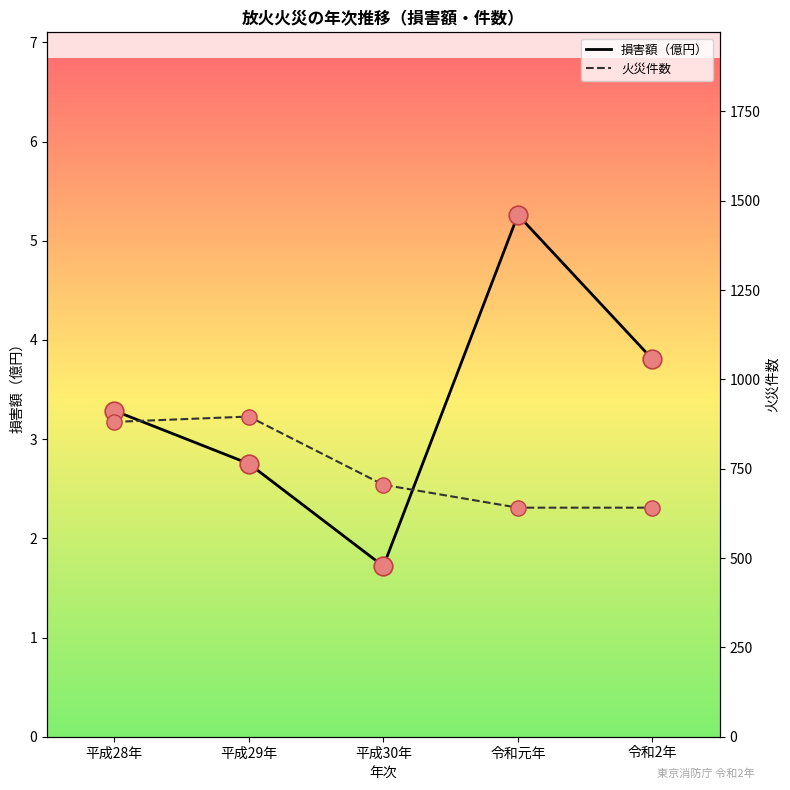

Which series has the largest total across all categories?

火災件数